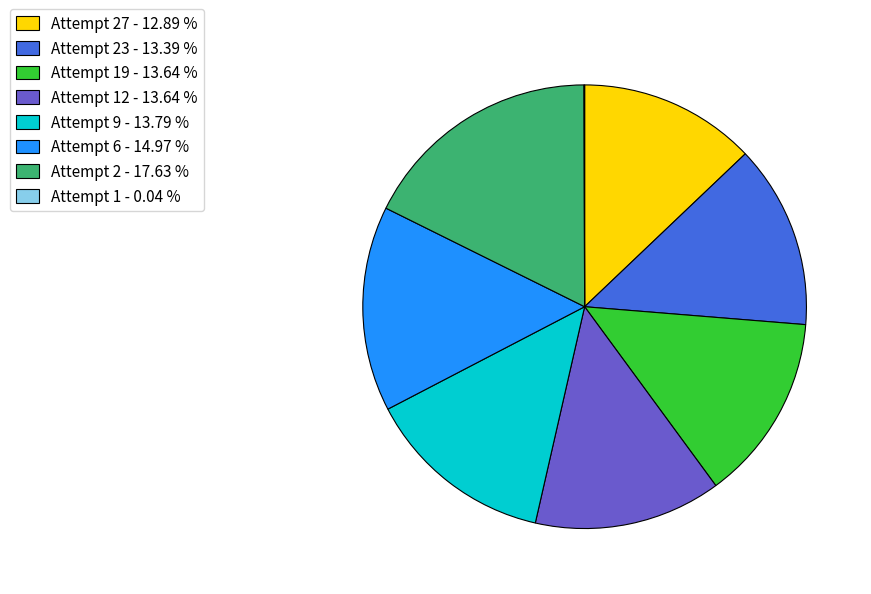

Is the sum of Attempt 9 - 13.79 % and Attempt 2 - 17.63 % greater than half?

No